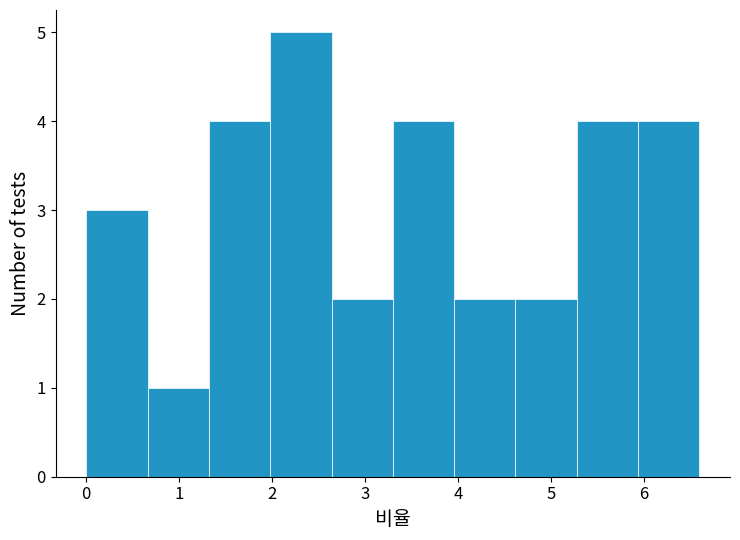

How tall is the bar that spans 0.00 to 0.66 on the x-axis? Neither the bar edges nor the heights are printed on the chart, so give them approximately, as read against the axes.

3